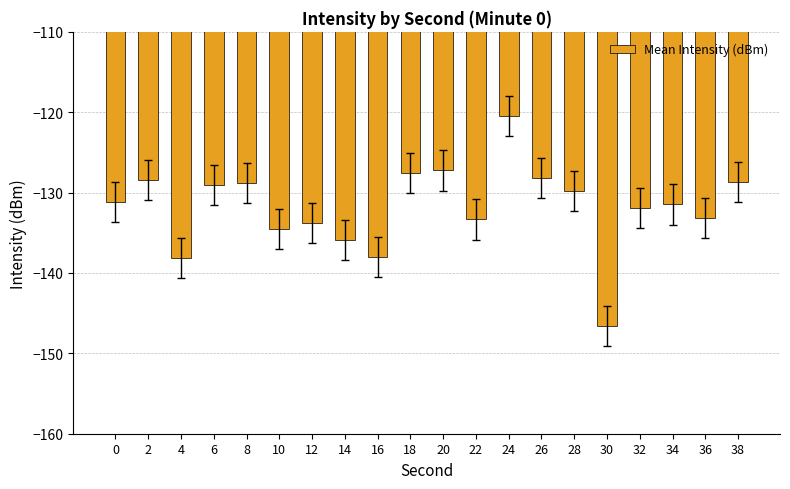

Does the chart contain stacked bars?

No